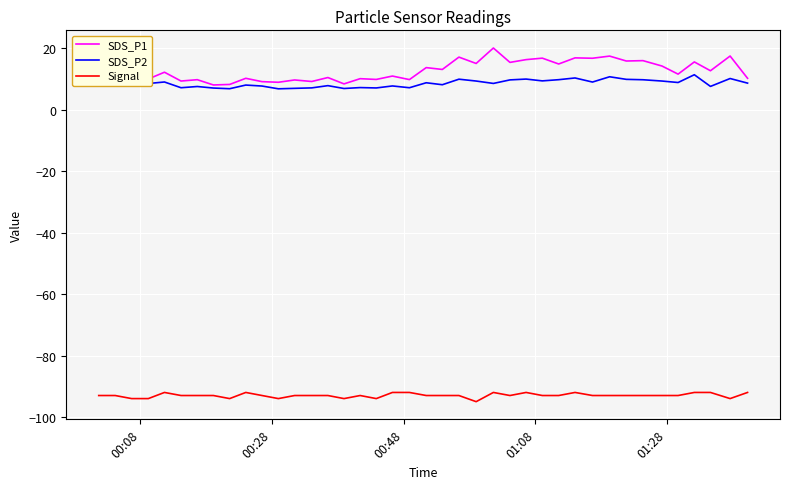

What is the lowest value of the Signal series?

-95.0